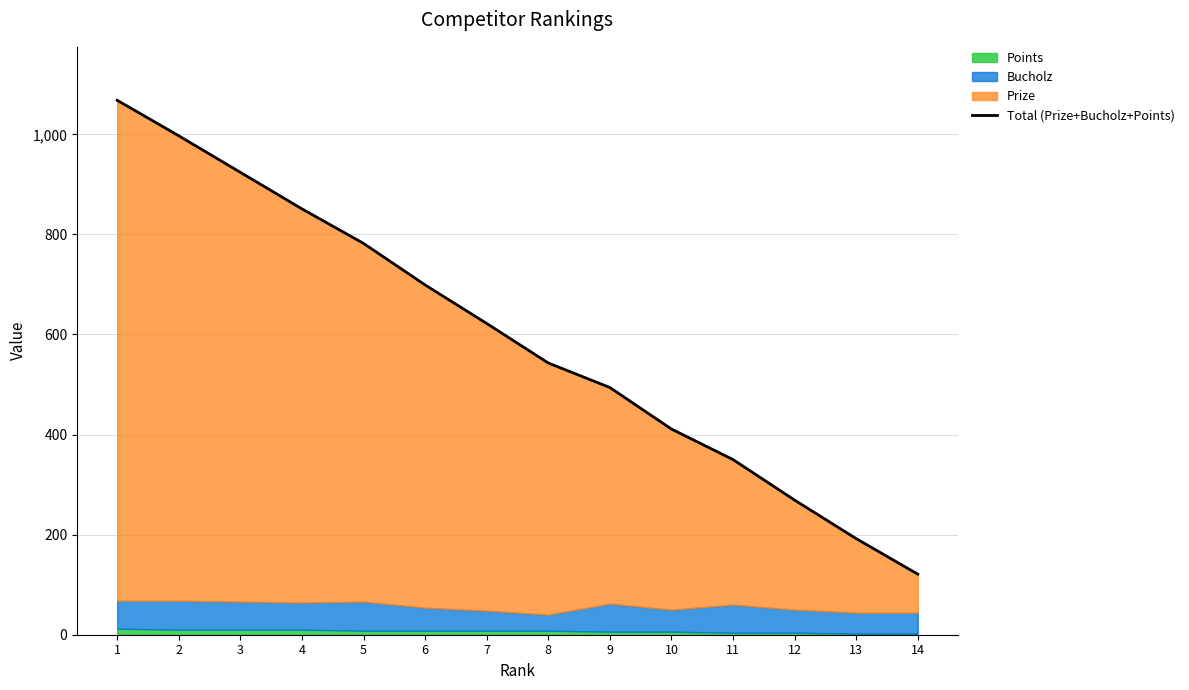

What is the sum of all values?

8323